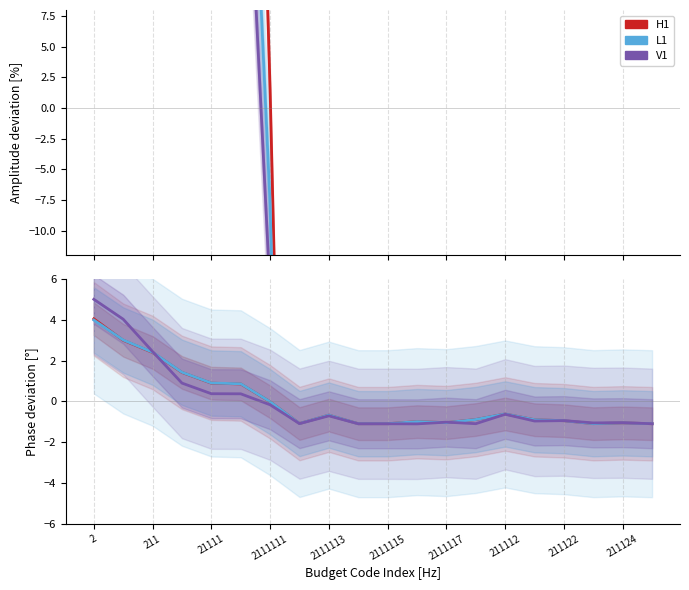

Does the chart have visible grid lines?

Yes